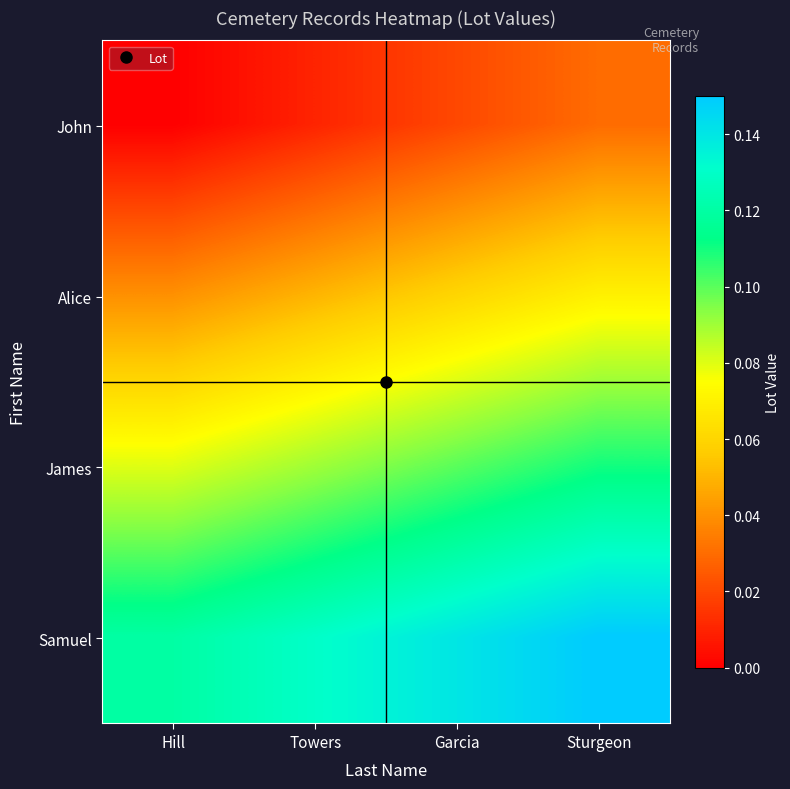

What is the total value across all series at Sturgeon?

0.4